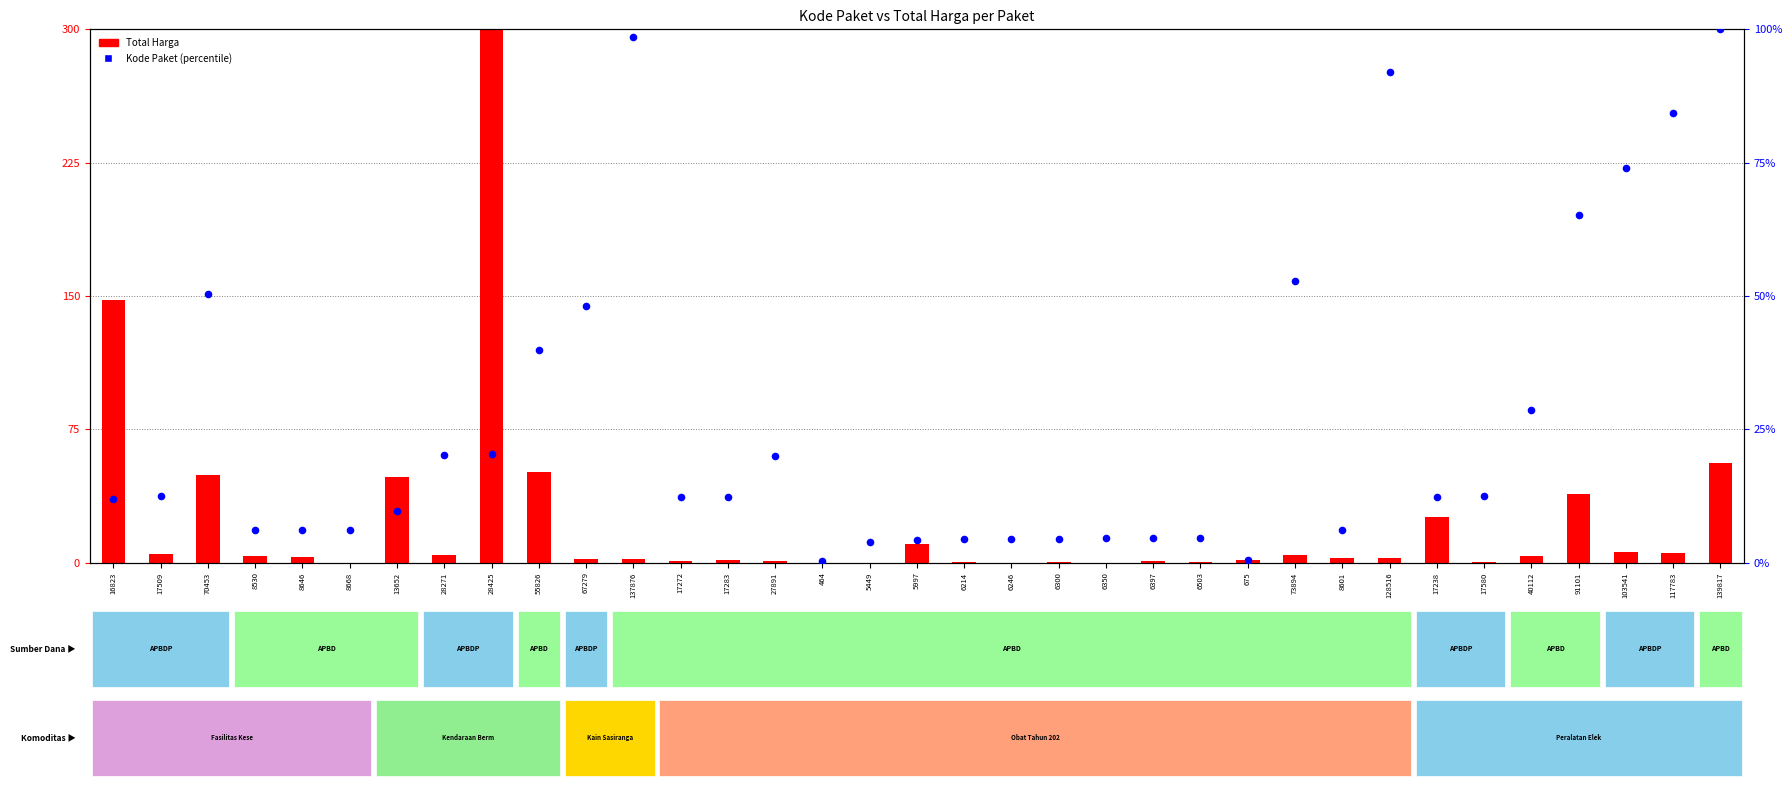

Is the value of Total Harga at 27891 greater than the value of Kode Paket (scaled) at 137876?

No